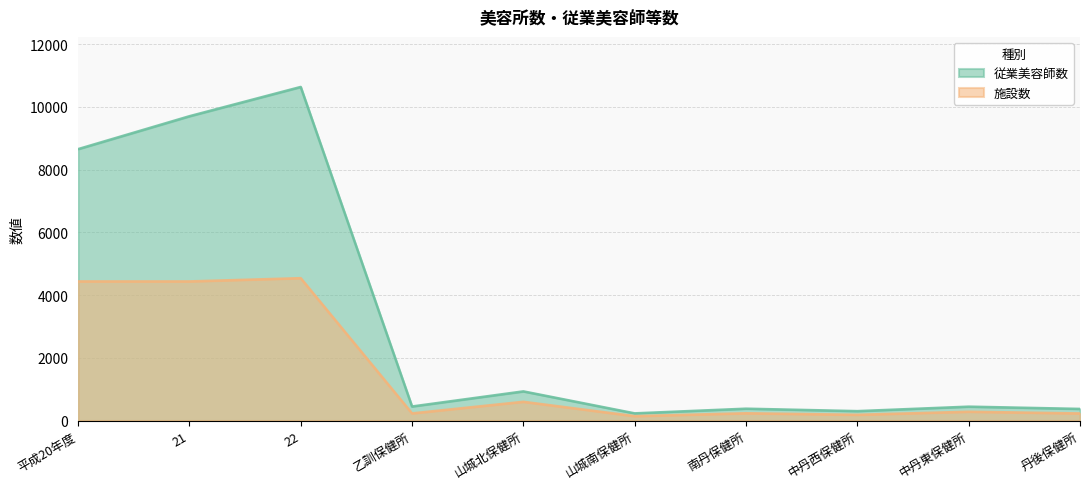

What is the greatest value displayed?

10637